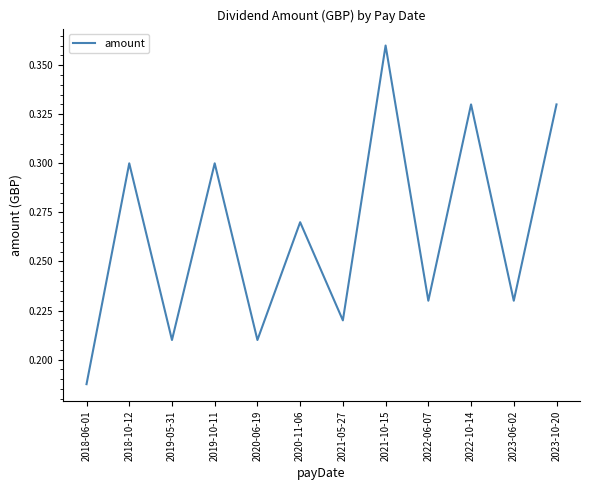

Does the chart display data point markers on the line(s)?

No